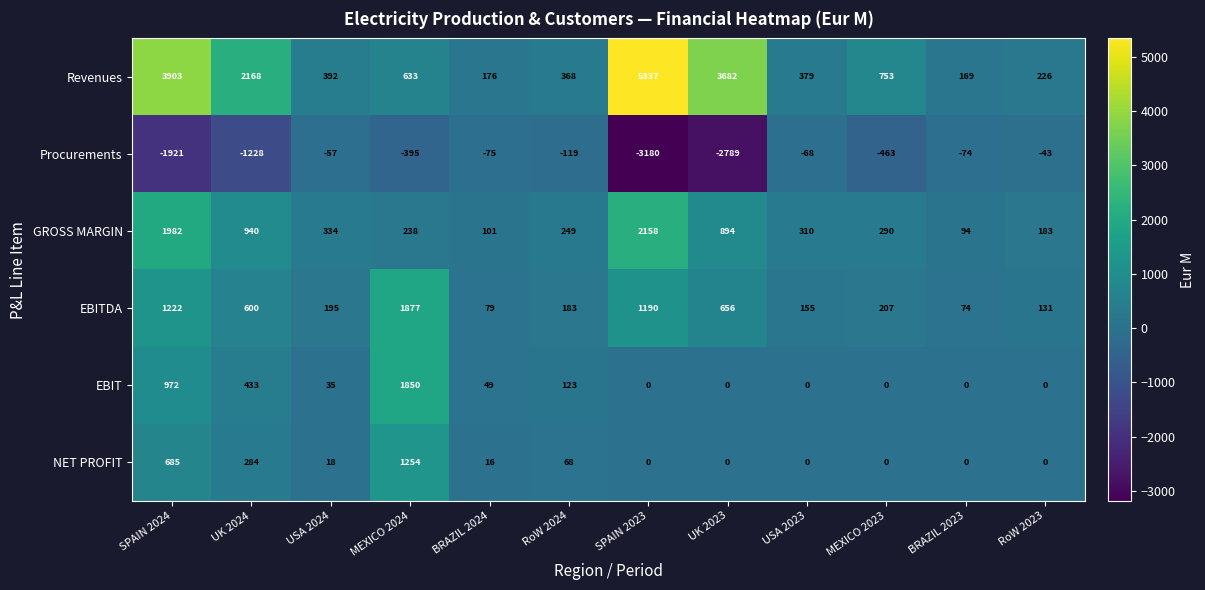

At which label does GROSS MARGIN reach its minimum?

BRAZIL 2023